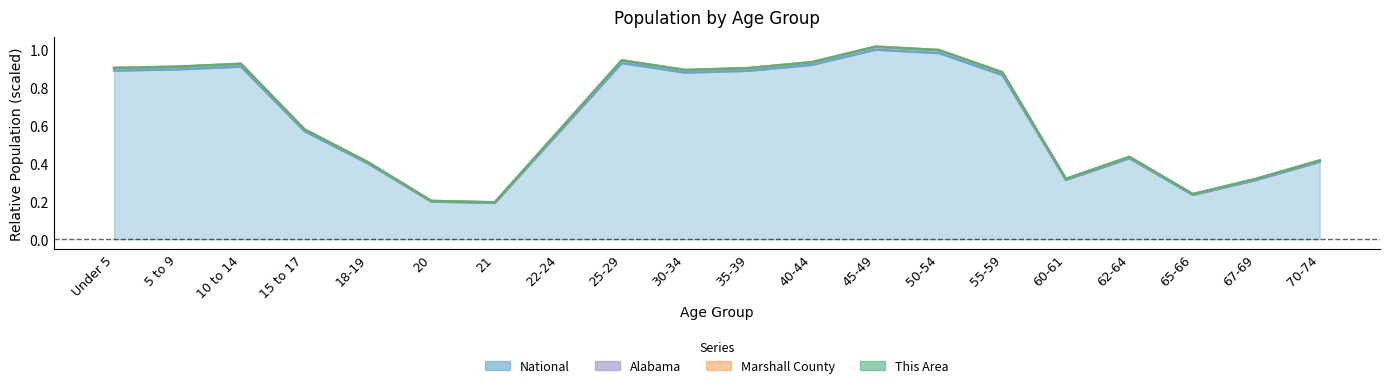

At which category does National reach its first local valley?

21